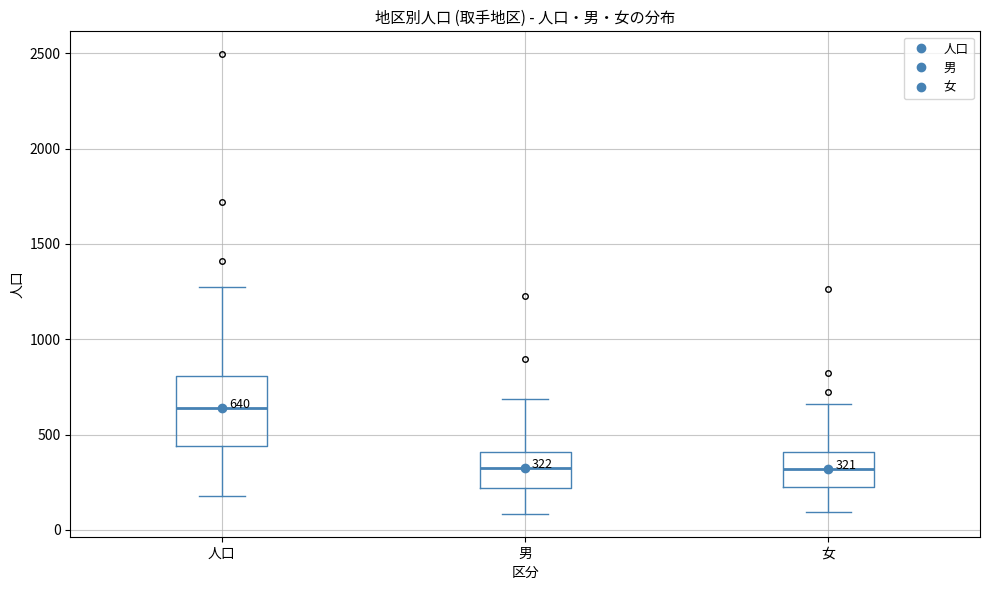

Which box is the tallest, from its lower edge to its upper edge?

人口